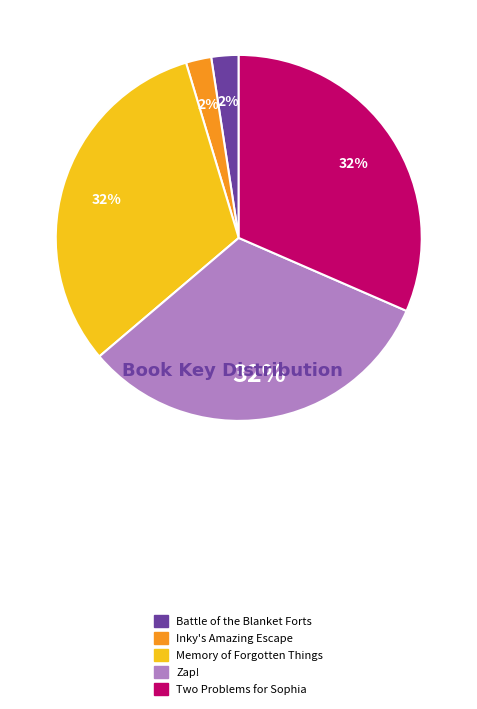

Is there any slice that represents more than half of the pie?

No